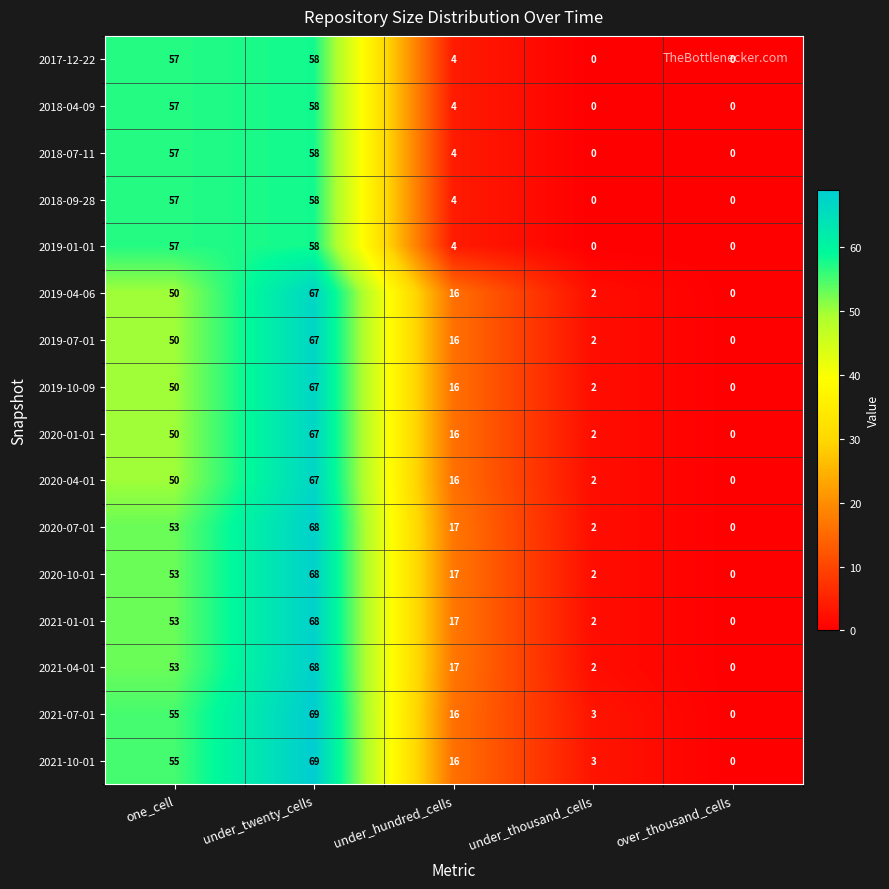

What is the maximum value shown in the chart?

69